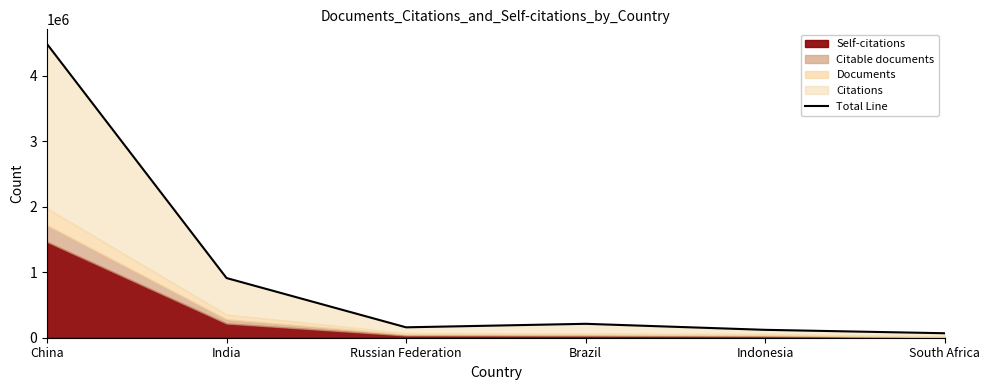

What is the label of the 2nd point from the right?

Indonesia